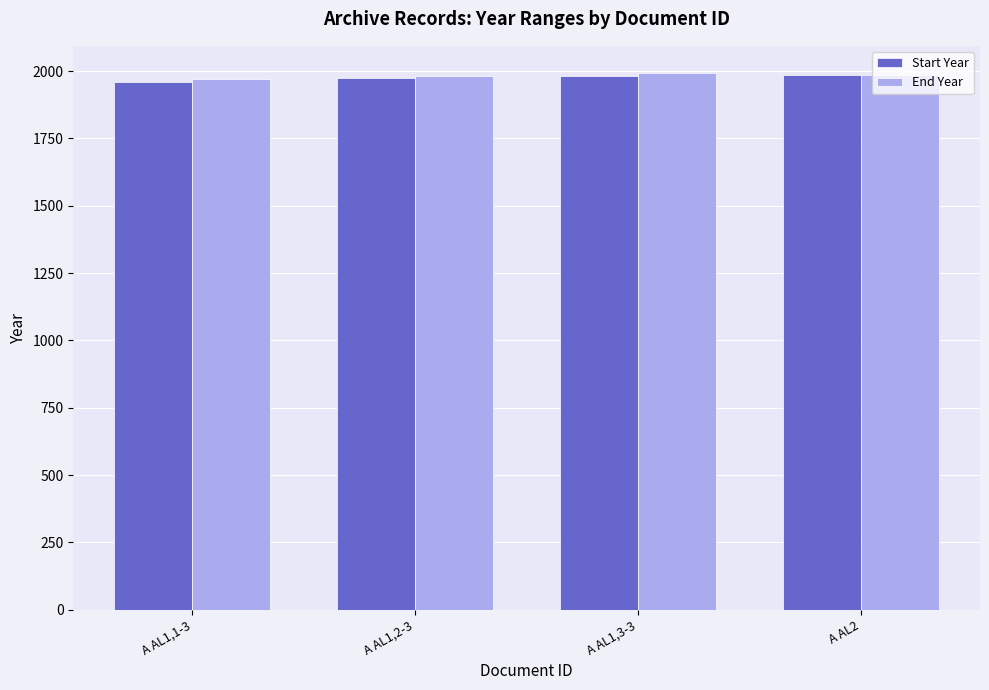

Is it true that End Year equals 3365 at A AL2?

False